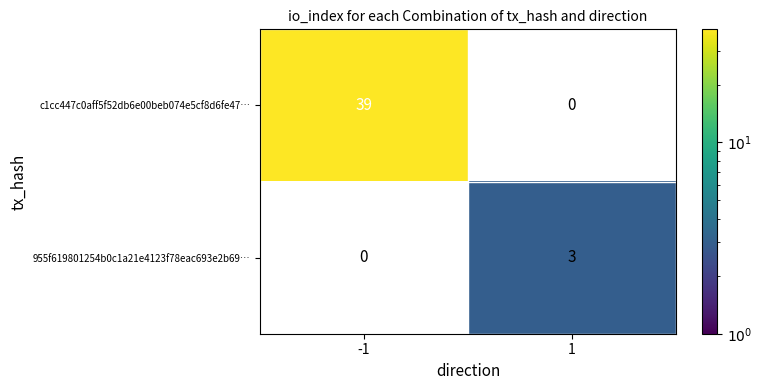

Is the value of 955f619801254b0c1a21e4123f78eac693e2b69… at 1 greater than the value of c1cc447c0aff5f52db6e00beb074e5cf8d6fe47… at -1?

No